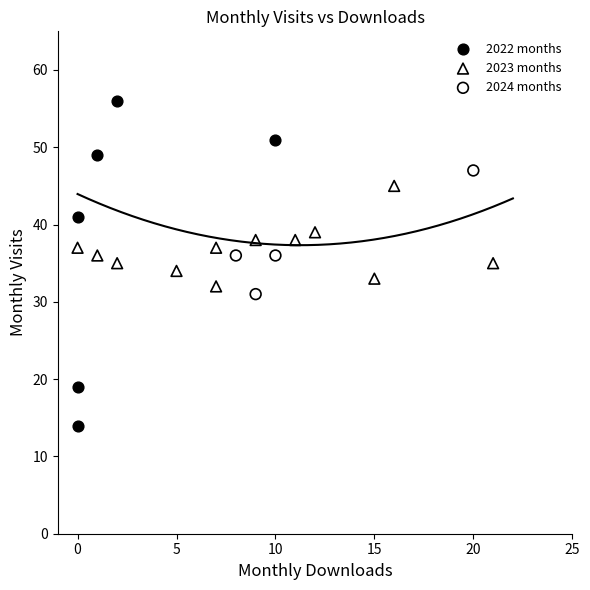

Which series reaches the minimum Y coordinate?

2022 months